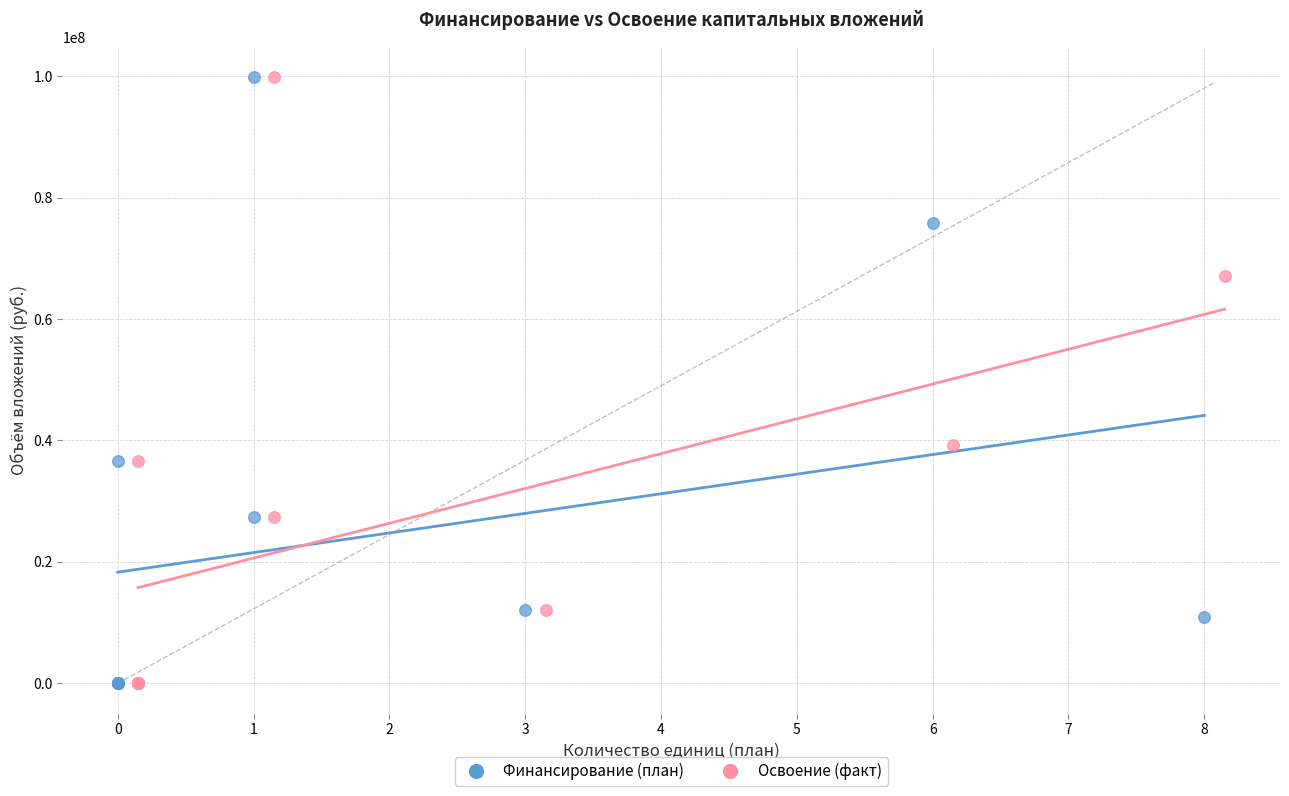

What are all the series names shown in the legend?

Финансирование (план), Освоение (факт)